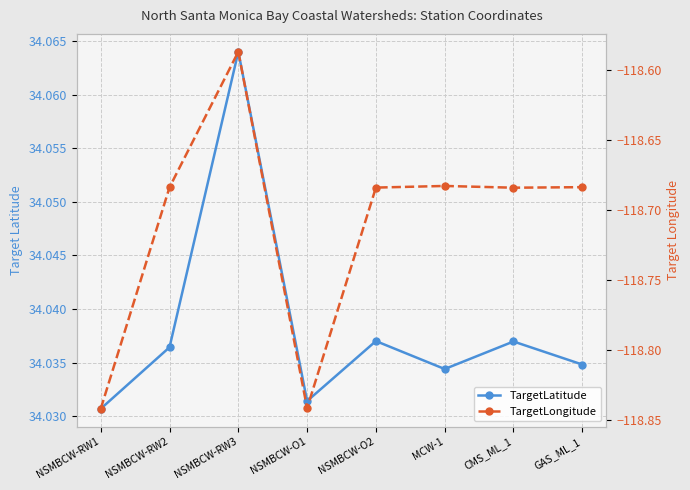

Where is the first local maximum for TargetLatitude?

NSMBCW-RW3